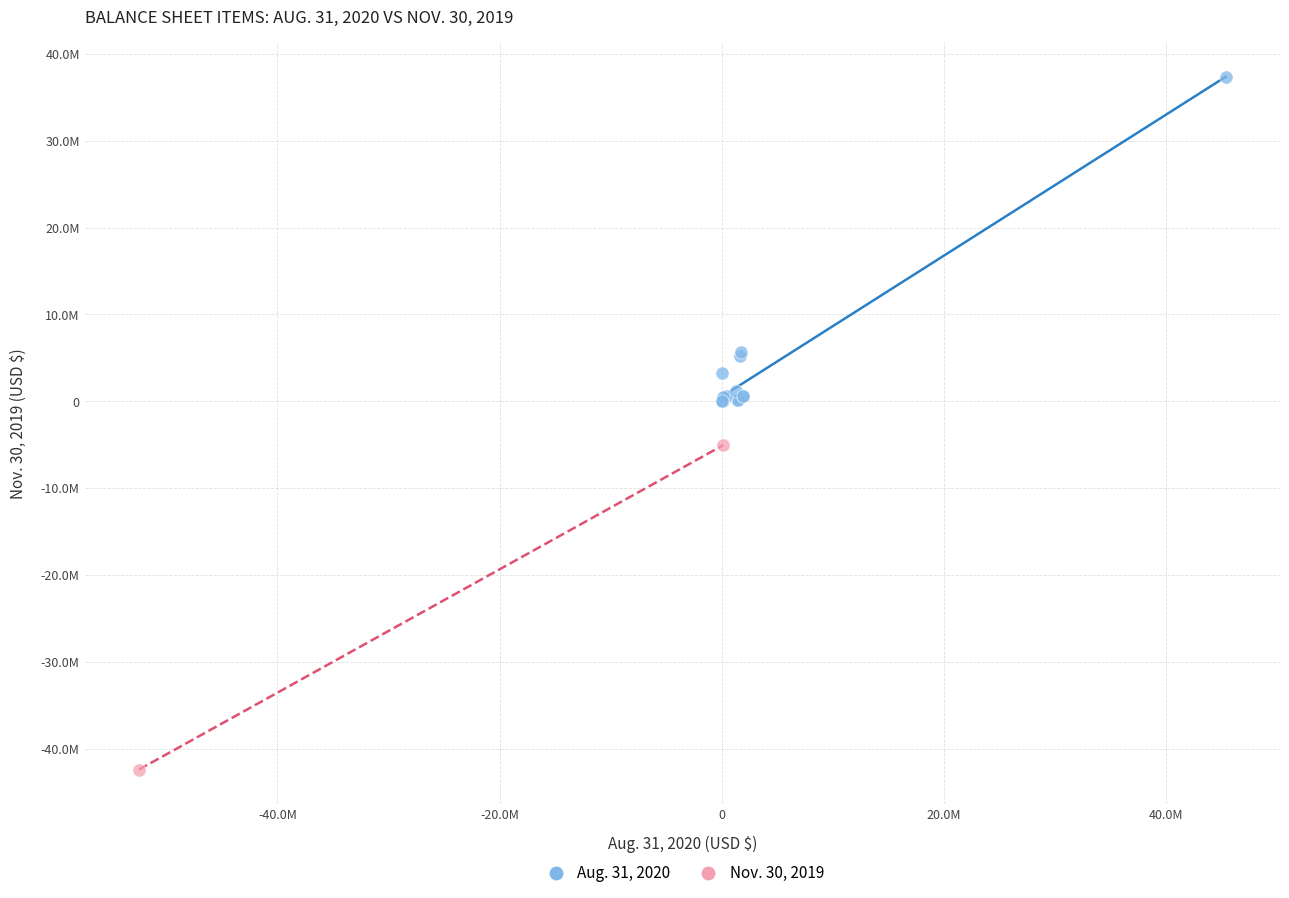

What are all the series names shown in the legend?

Aug. 31, 2020, Nov. 30, 2019